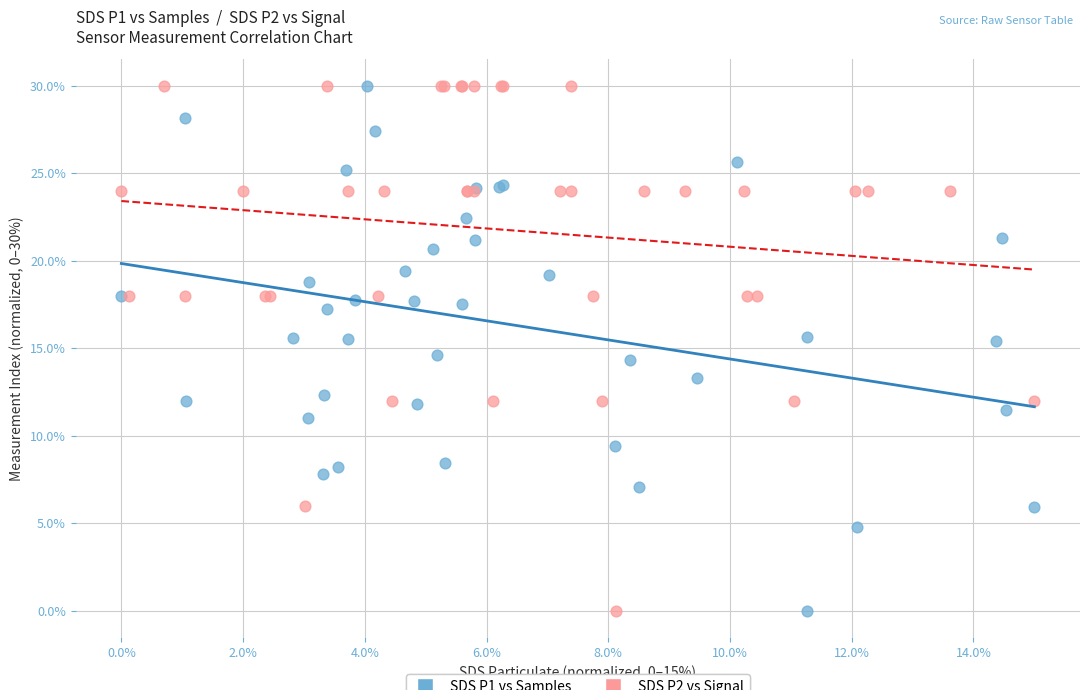

What are all the series names shown in the legend?

SDS P1 vs Samples, SDS P2 vs Signal